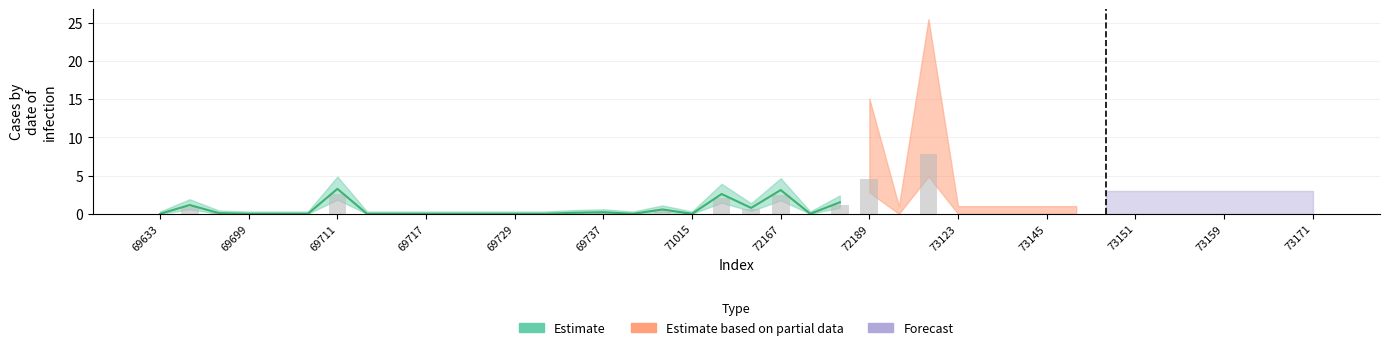

The chart shows a value of 0.0 at 69721. True or false?

True